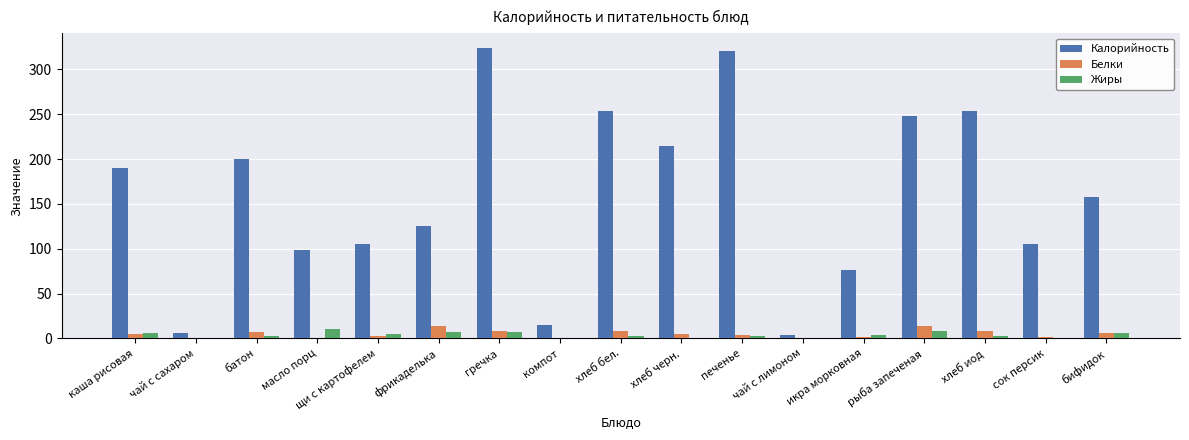

Which series changed the most between компот and сок персик?

Калорийность